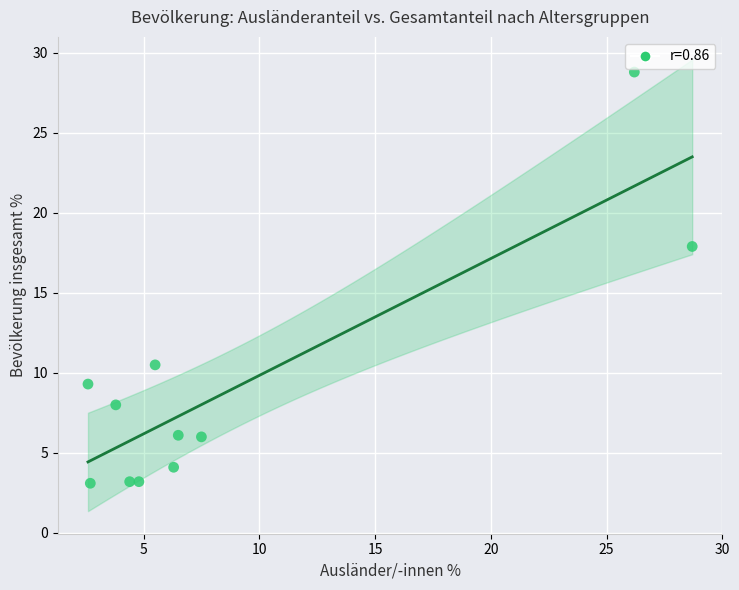

What Y value in the scatter plot is closest to 15?

17.9